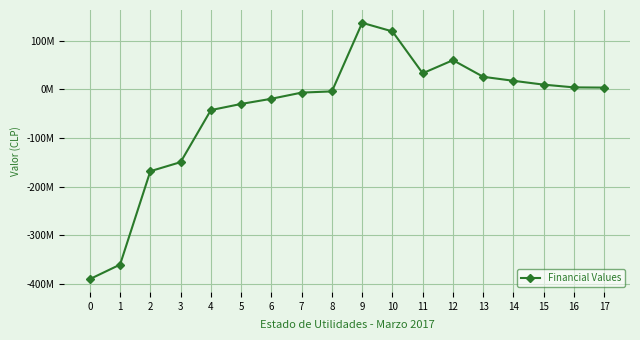

Approximately how many times larger is the value at 10 compared to 14?

6.7